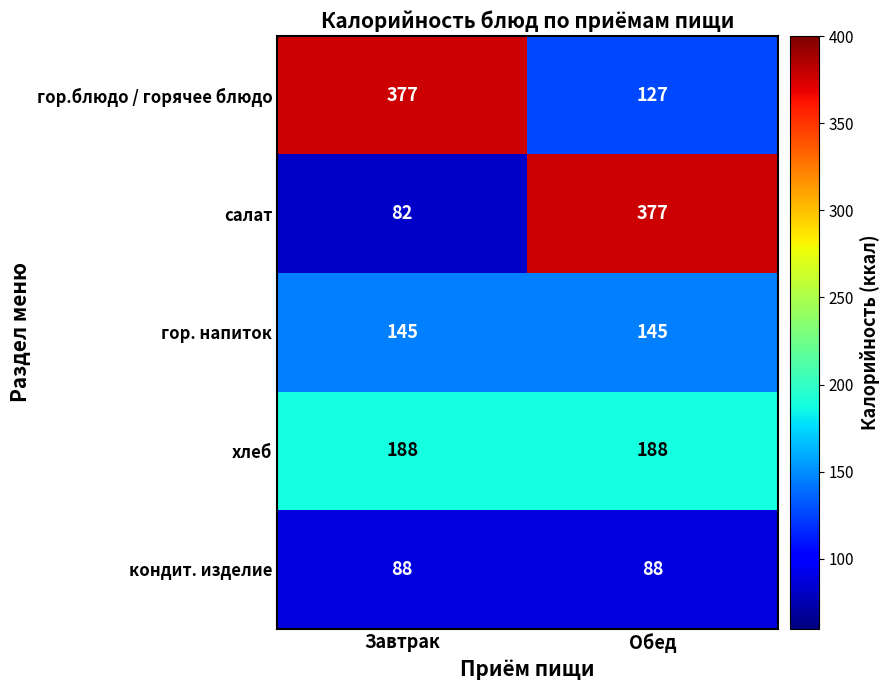

What is the lowest value of the гор.блюдо / горячее блюдо series?

127